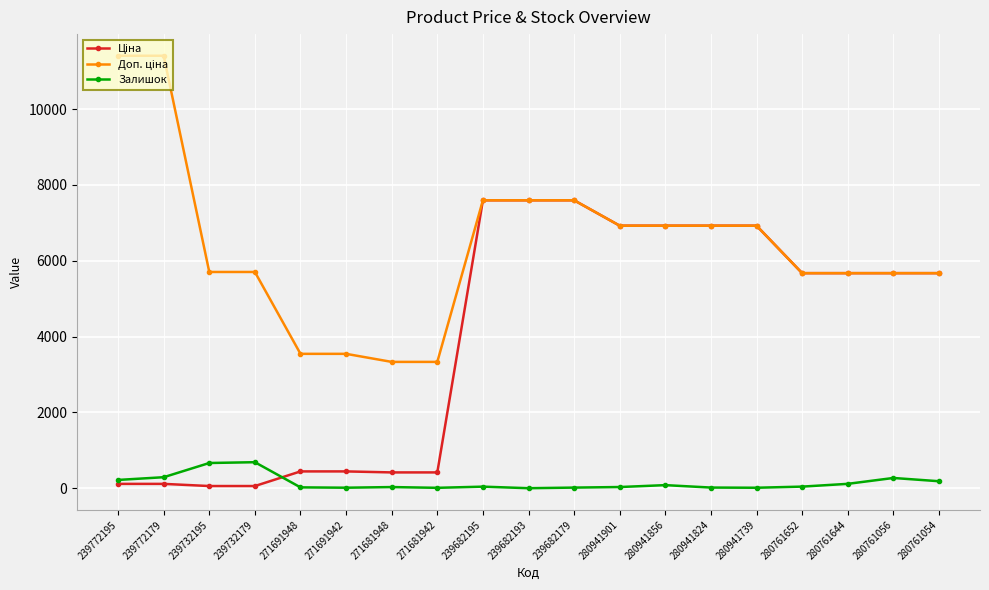

What is the maximum value shown in the chart?

11410.0